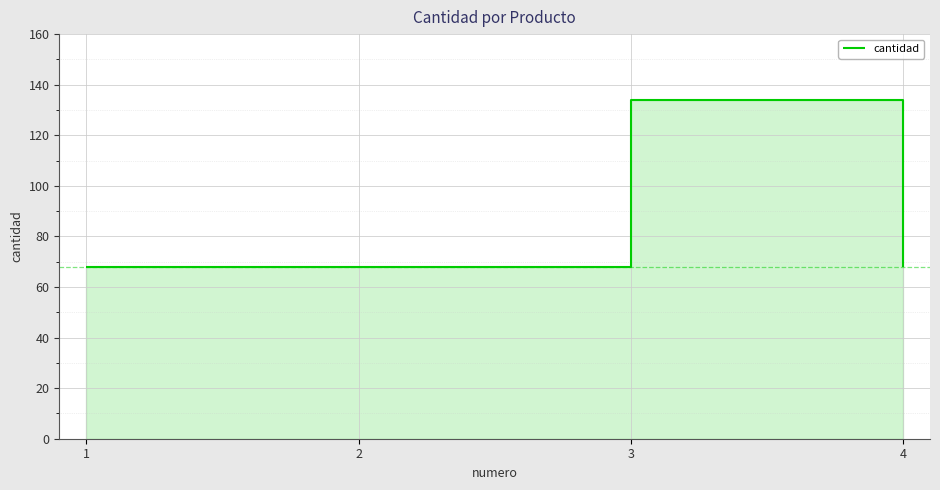

How many data points are above 68?

1